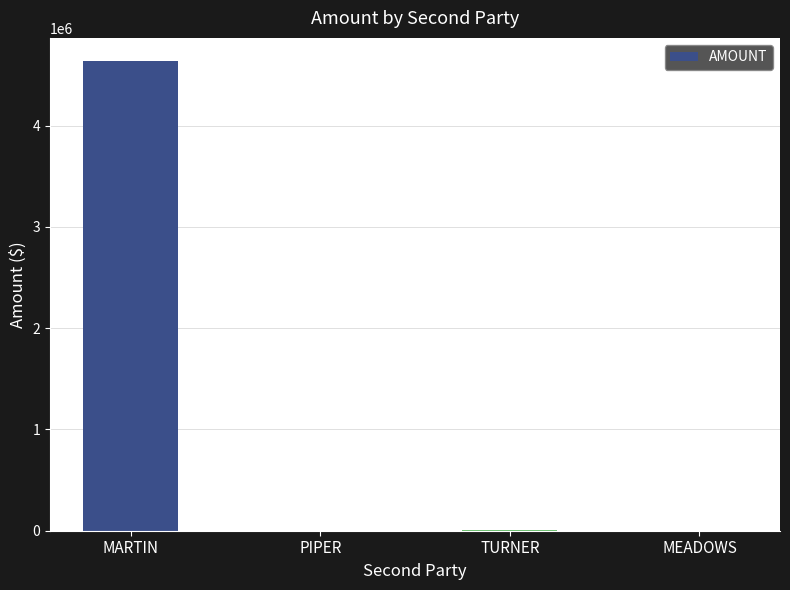

At which category does the chart reach its peak across all series?

MARTIN